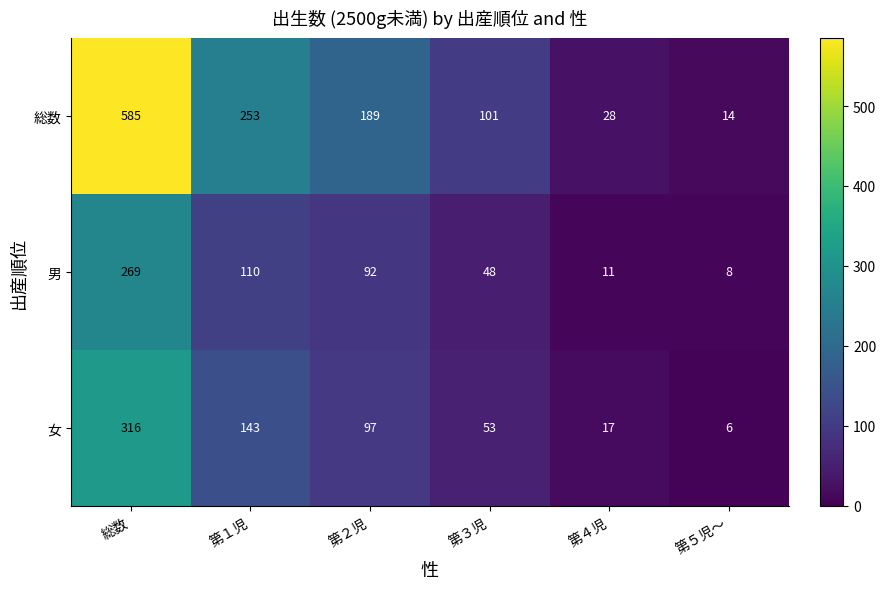

Is it true that 女 equals 2 at 第５児～?

False